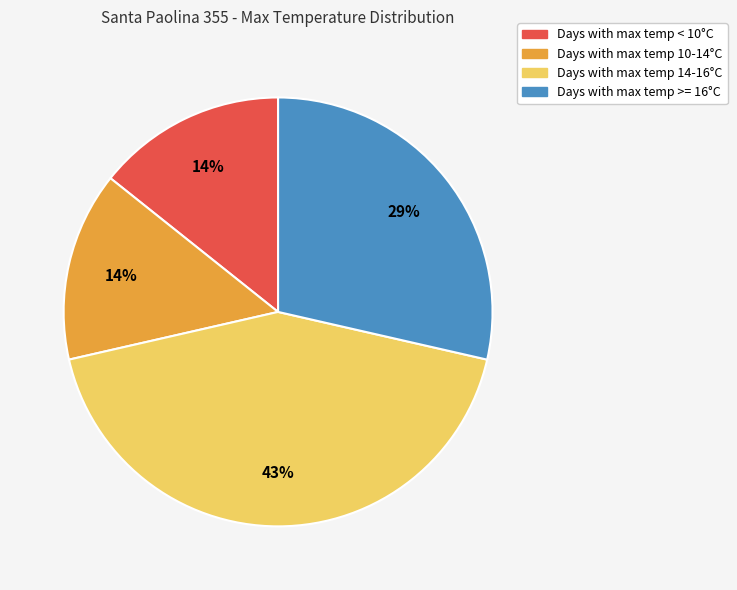

To the nearest percent, what is the difference between the largest and smallest slice percentages?

29%